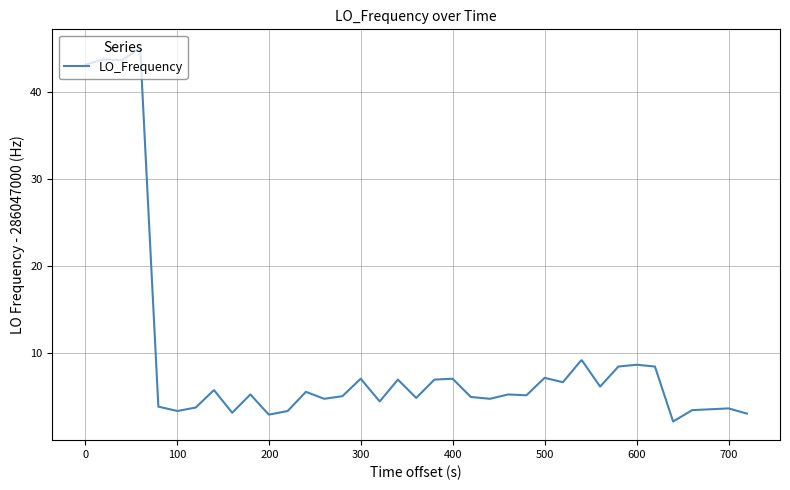

Does the chart display data point markers on the line(s)?

No